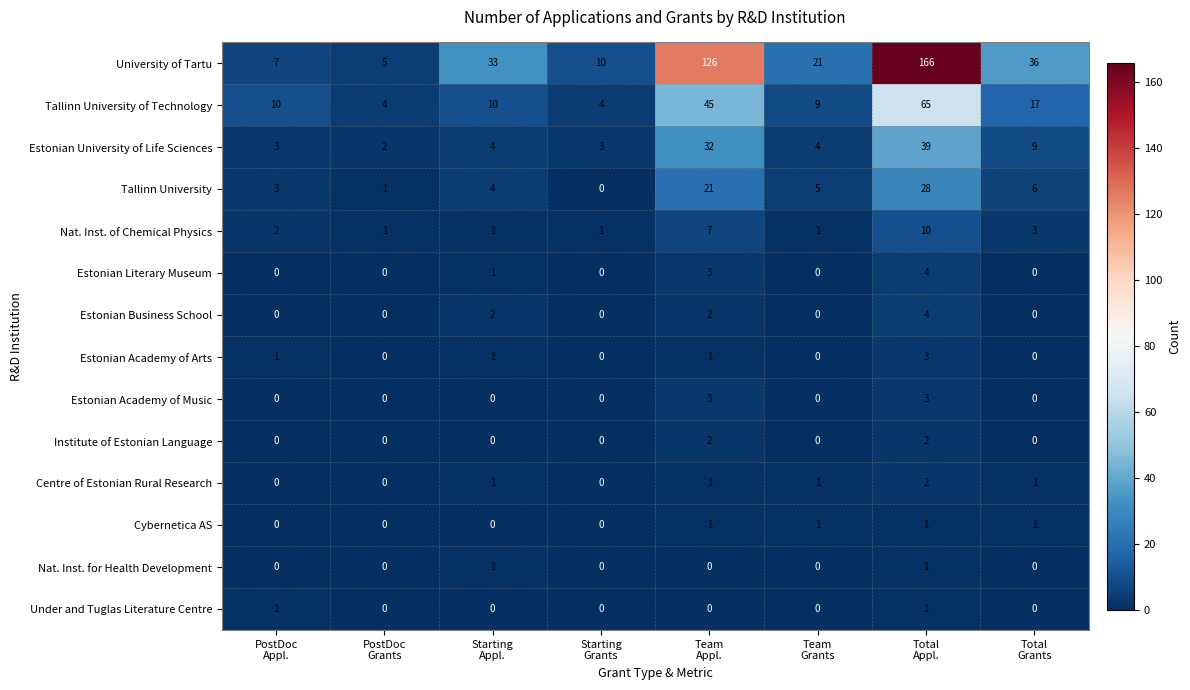

At which category is the sum across all series the highest?

Total
Appl.